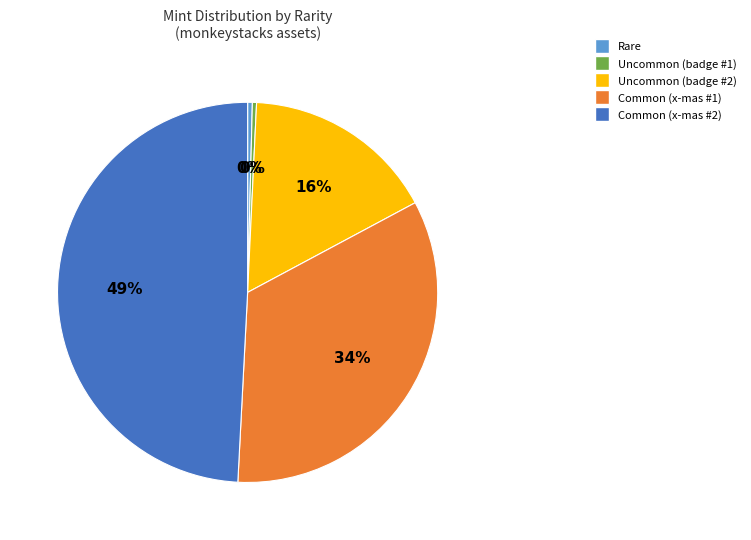

To the nearest percent, what is the average slice percentage?

20%